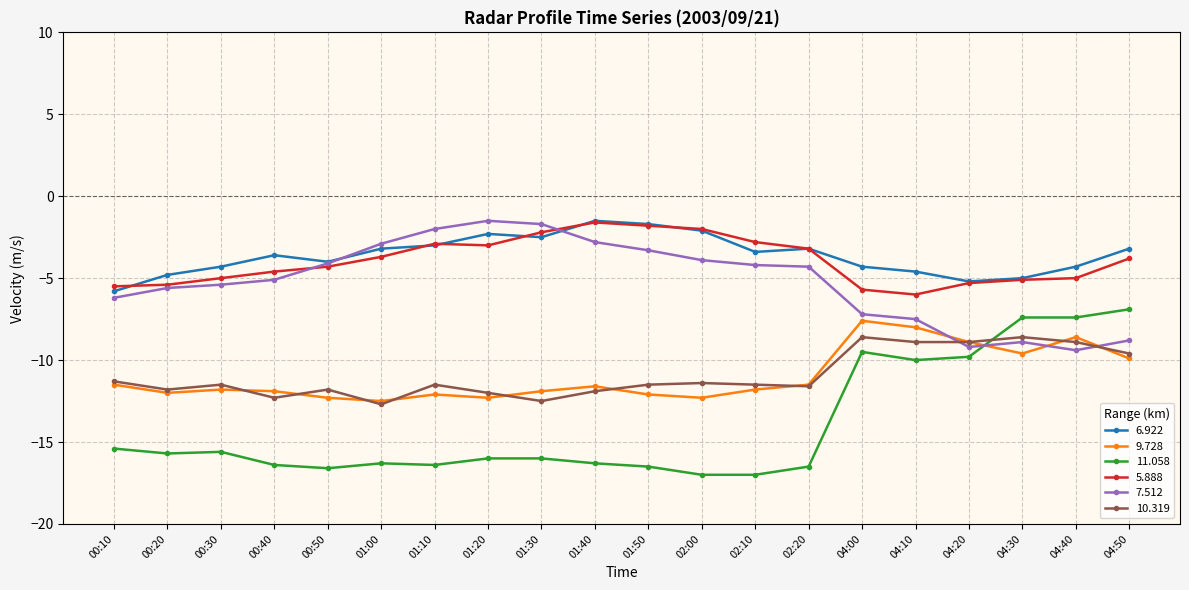

What is the total value across all series at 02:20?

-50.3